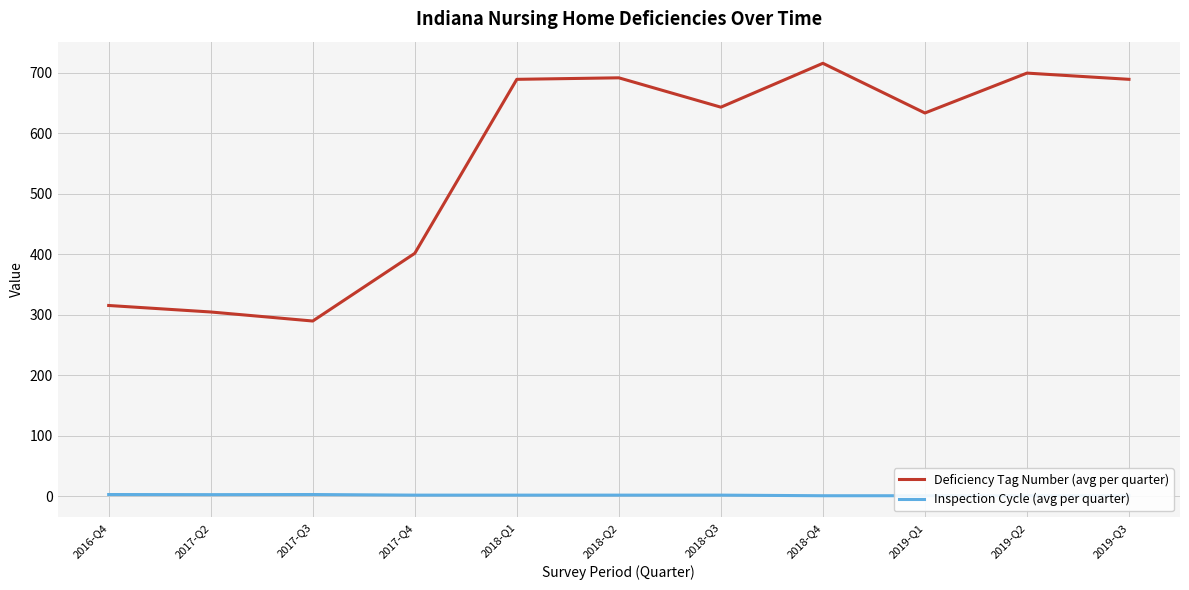

What is the difference between the maximum and second lowest values in the Inspection Cycle (avg per quarter) series?

2.0